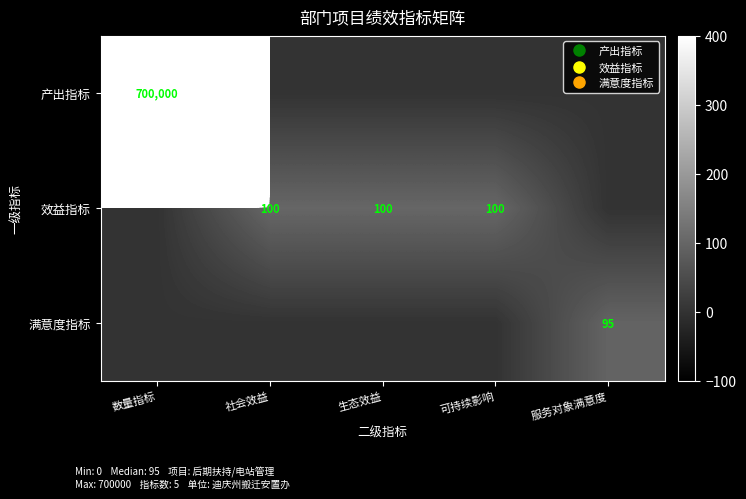

Which category has the highest value in the 产出指标 series?

数量指标